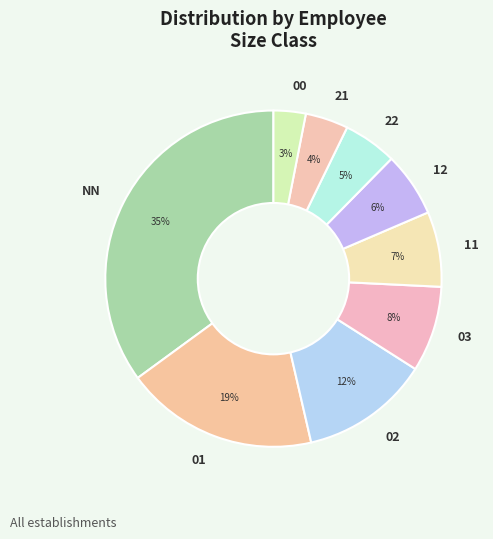

To the nearest percent, what is the combined percentage of 21 and 02?

16%